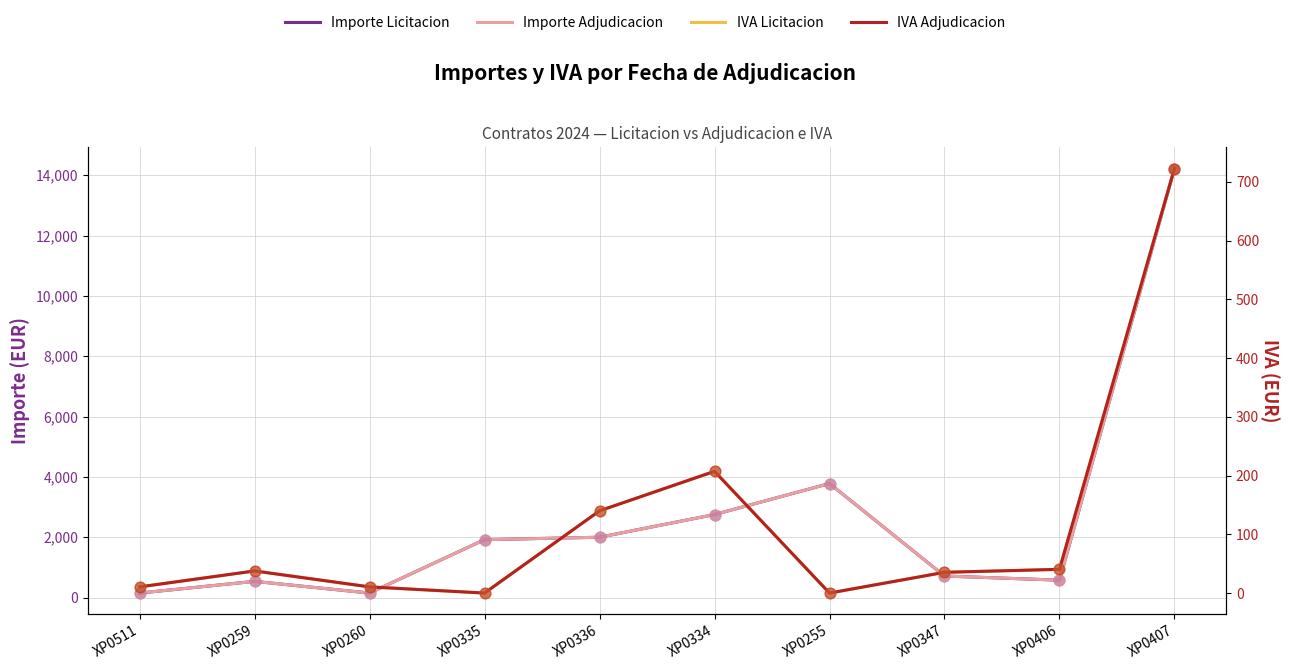

At how many categories does at least one series exceed 8929?

1